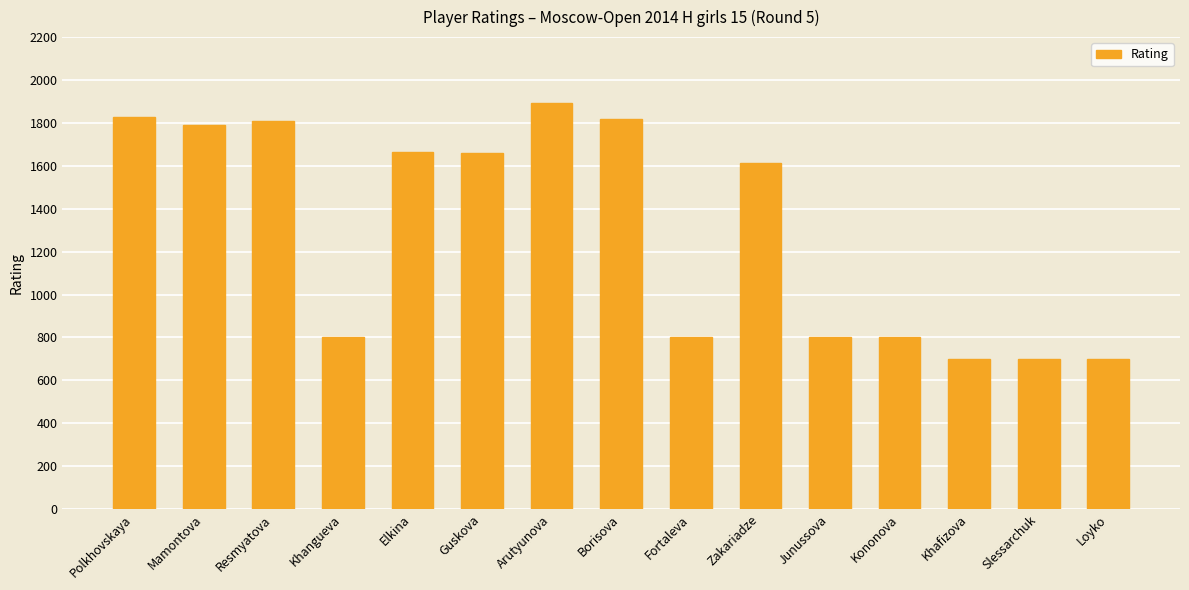

How many distinct data groups are displayed?

1